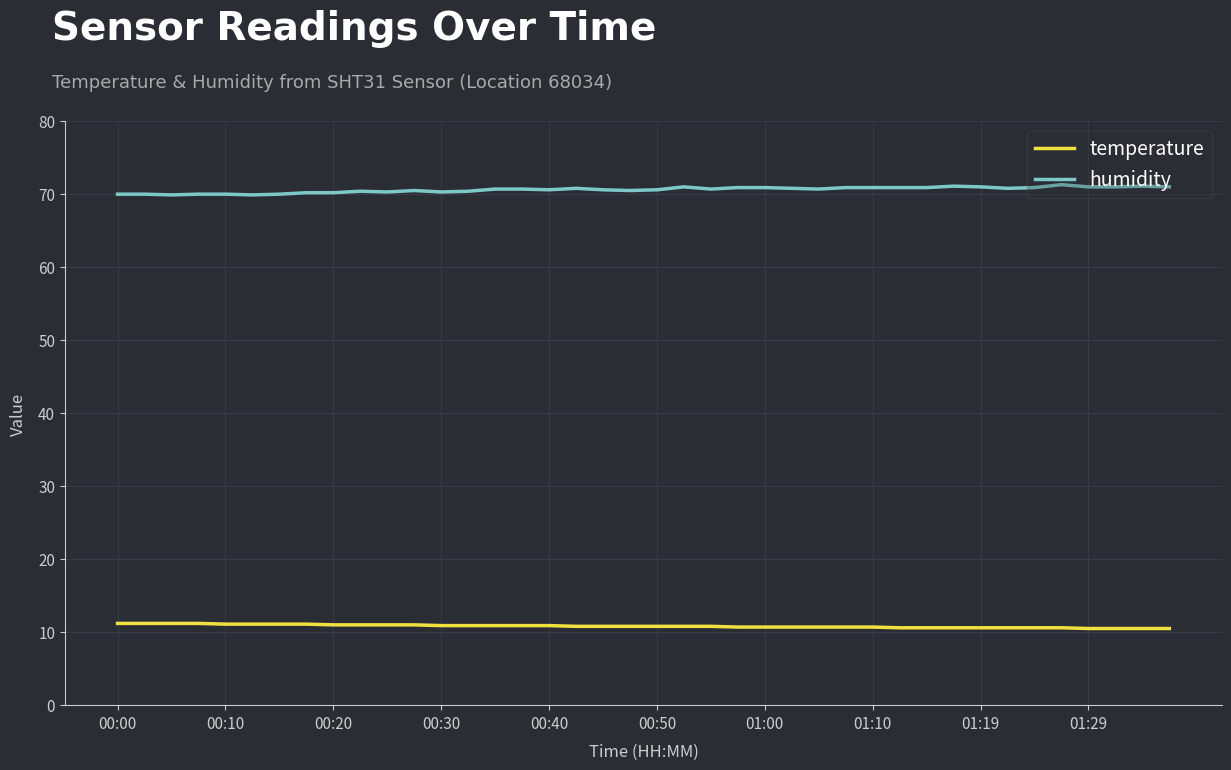

What is the maximum value for temperature?

11.2